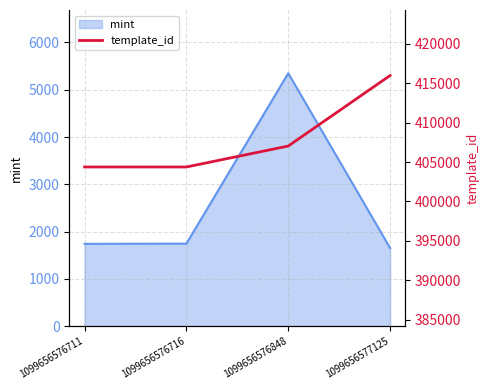

The chart shows a value of 415990 at 1099656577125. True or false?

True